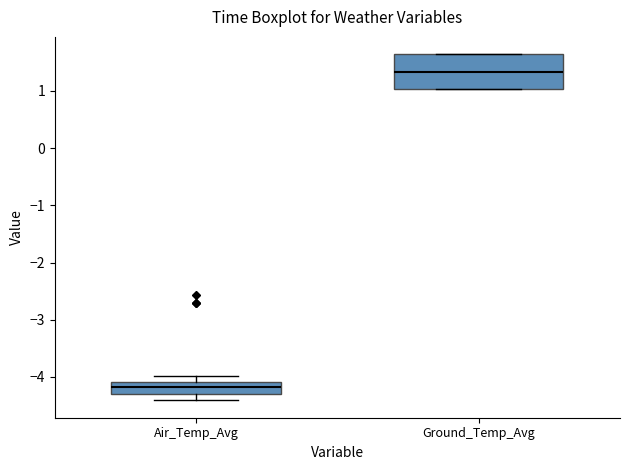

Which box has the lowest median line?

Air_Temp_Avg